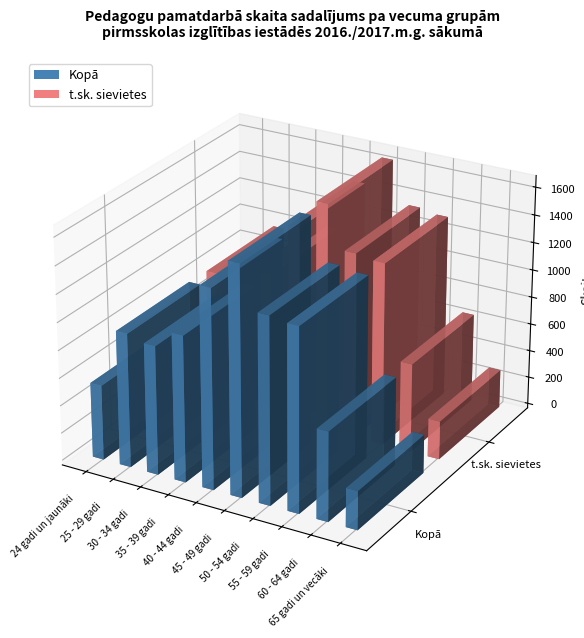

How many categories are shown in the chart?

10